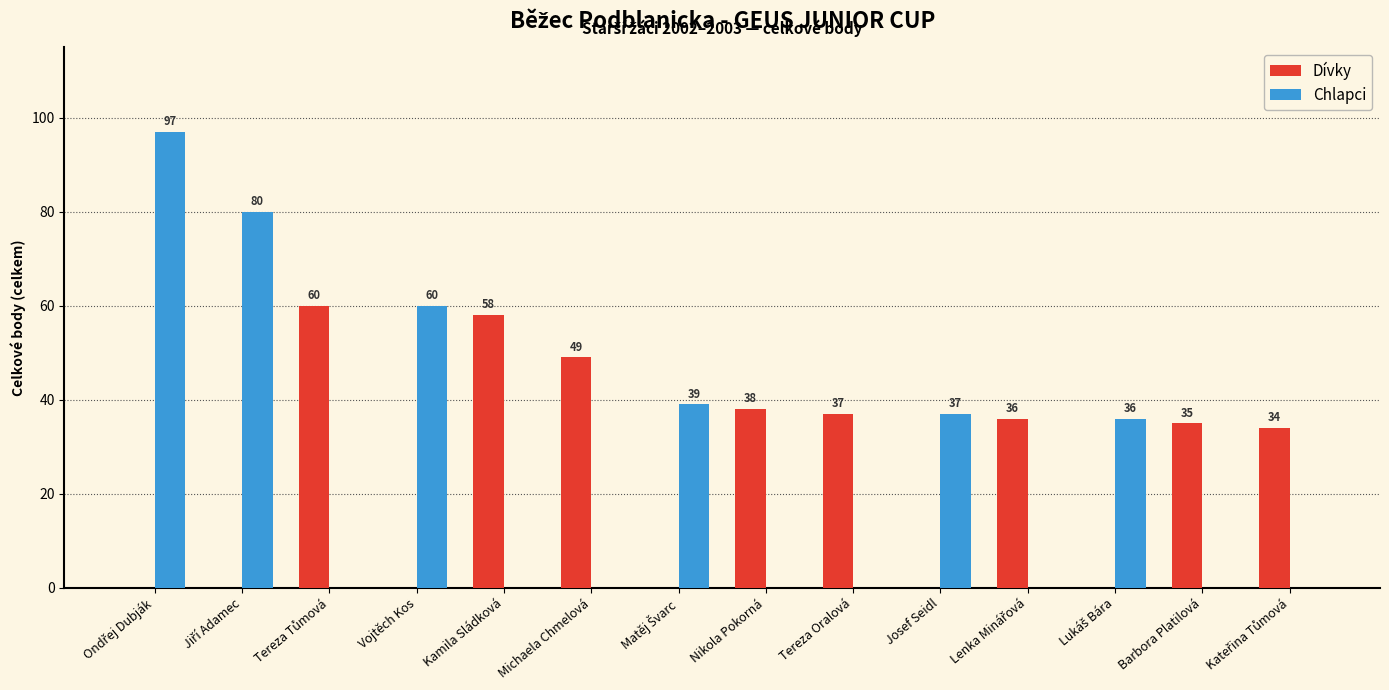

How many data points does each series have?

14